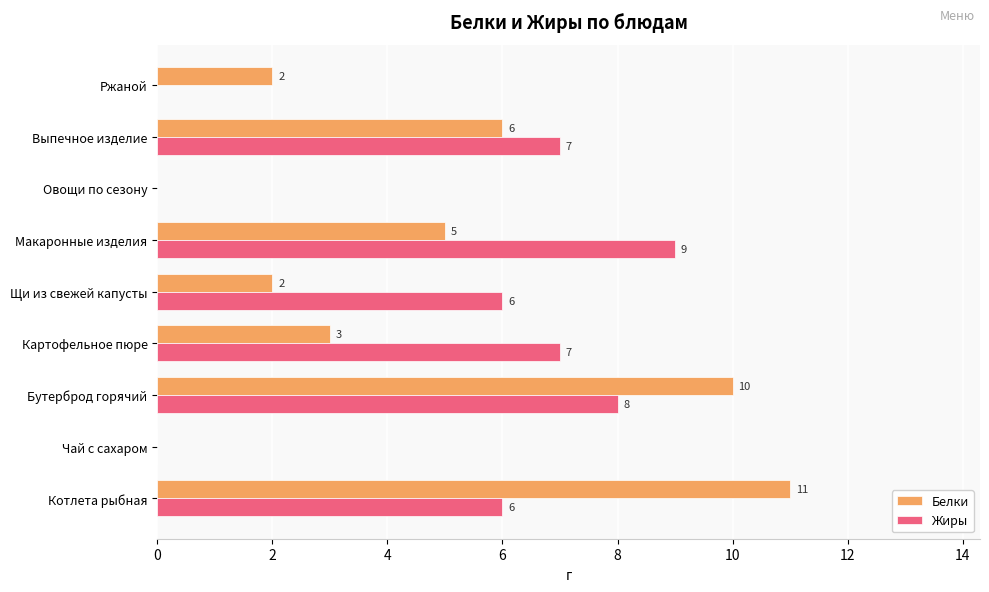

What is the sum of the Белки values at Бутерброд горячий and Выпечное изделие?

16